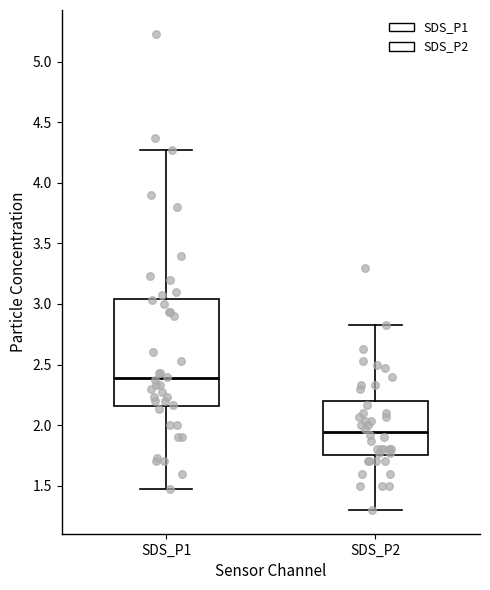

Comparing the boxes themselves (not the whiskers), which one is the tallest?

SDS_P1